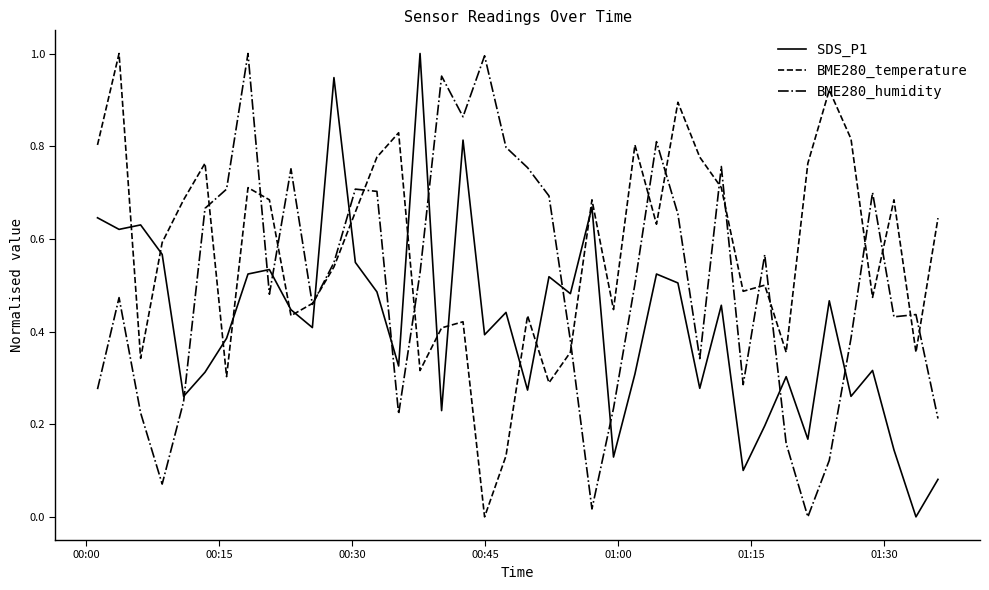

Rank the series by their average value, from lowest to highest.

SDS_P1, BME280_humidity, BME280_temperature